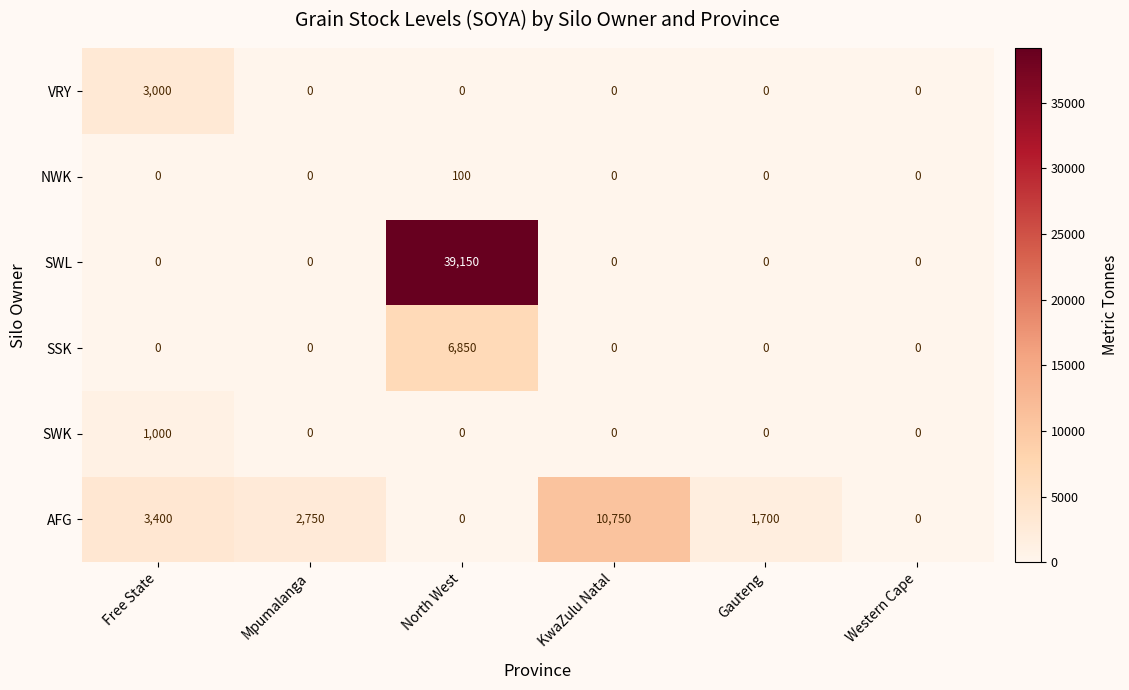

Which label corresponds to the largest value in the chart?

North West